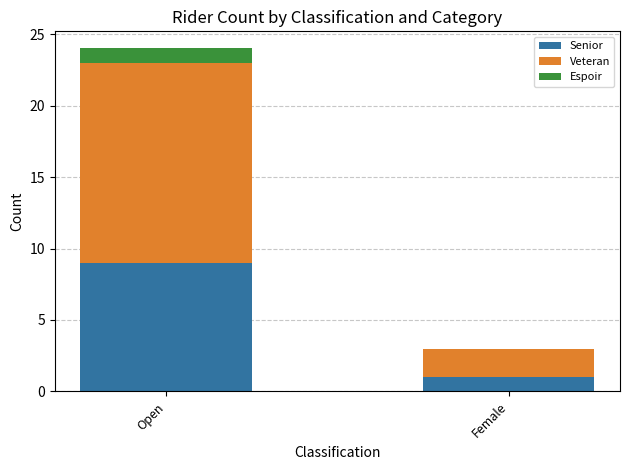

At which label does Senior reach its peak?

Open